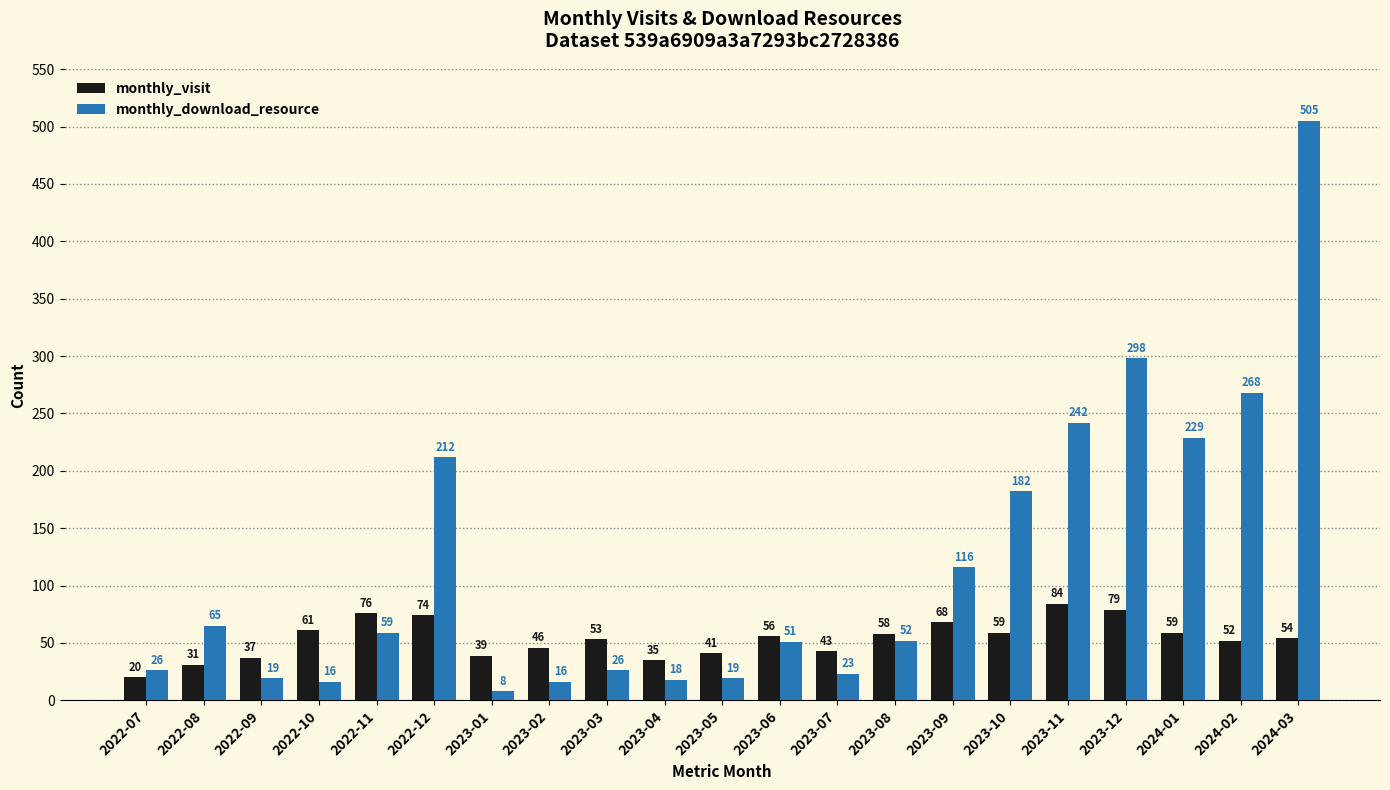

List the series in order of their peak value, highest first.

monthly_download_resource, monthly_visit